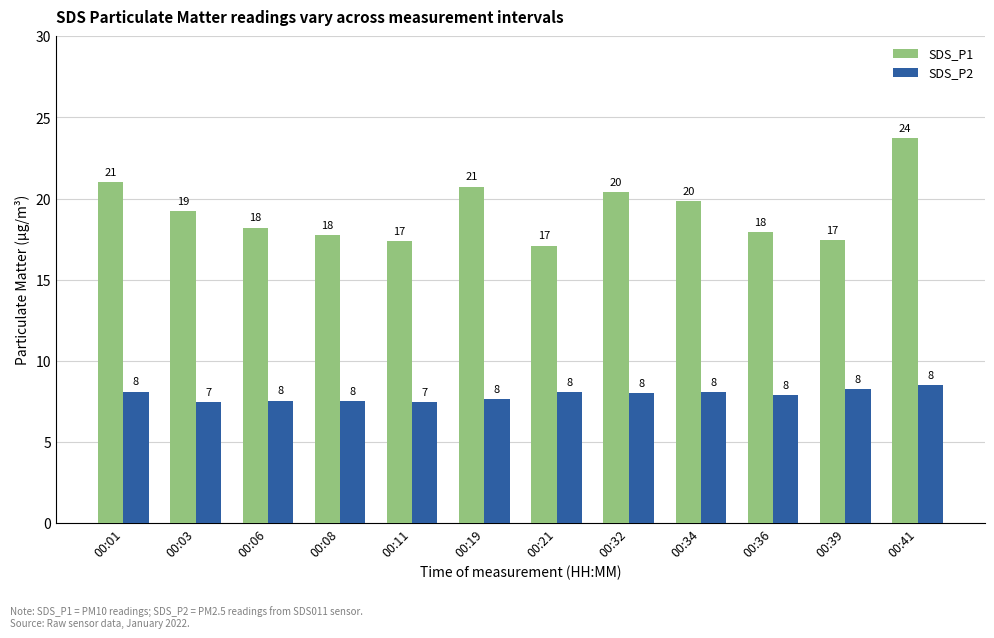

At which label does SDS_P1 first exceed 19?

00:01